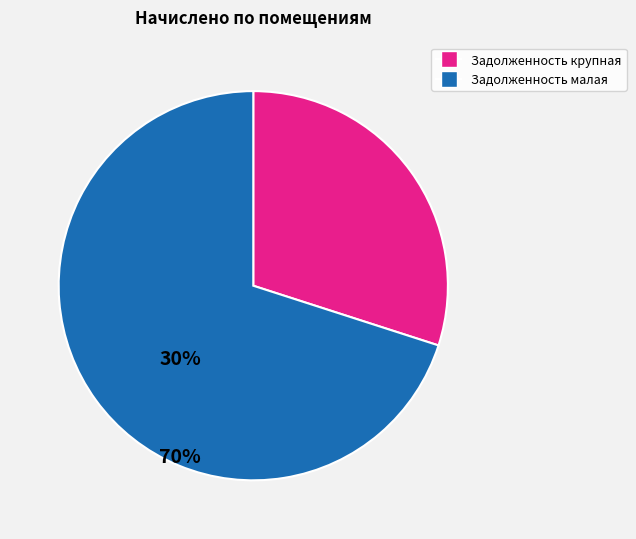

Is there any slice that represents more than half of the pie?

Yes